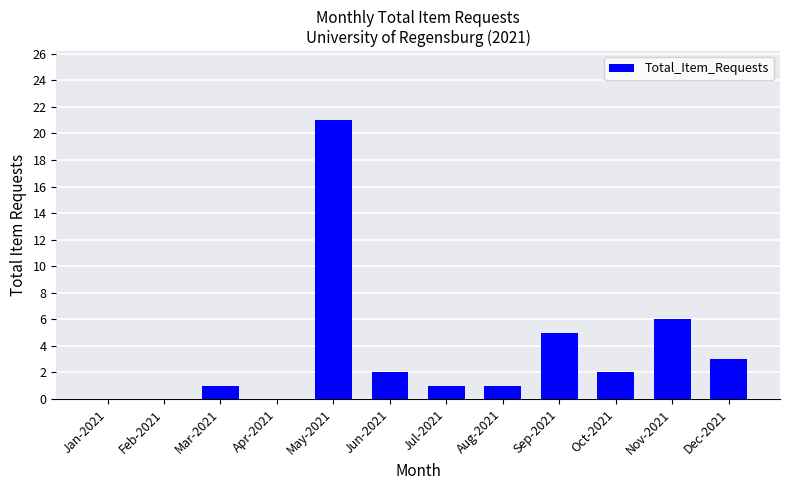

What is the greatest value displayed?

21